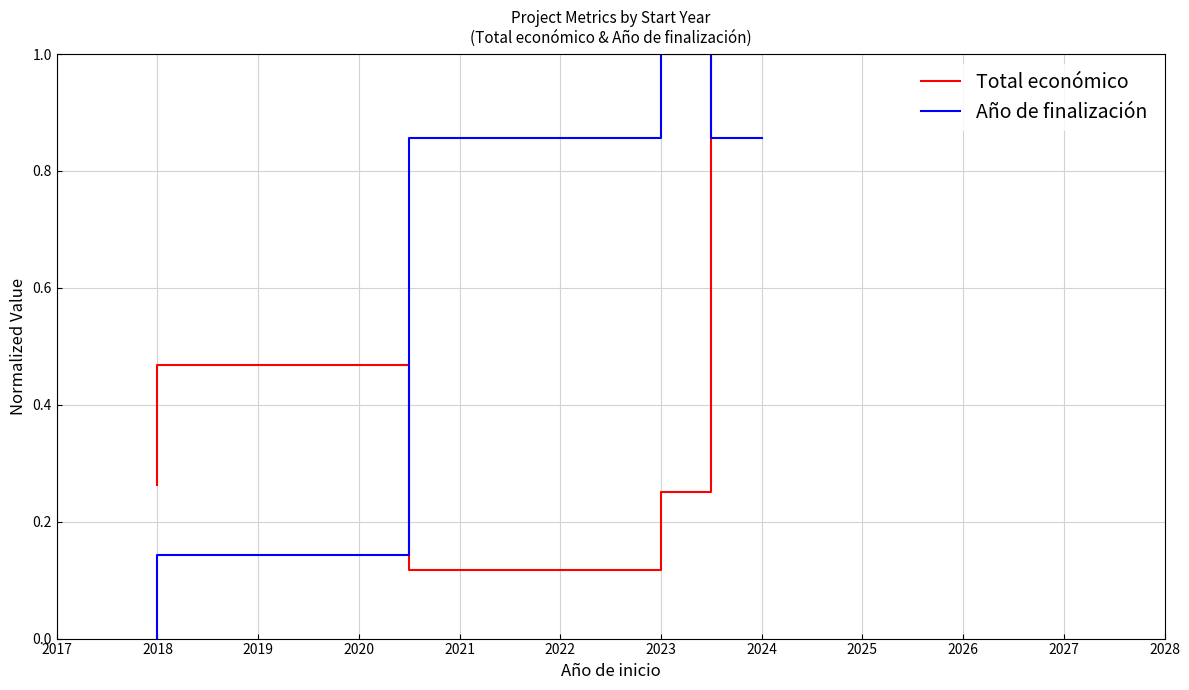

Is the value of Total económico at 2024 greater than the value of Año de finalización at 2018?

Yes